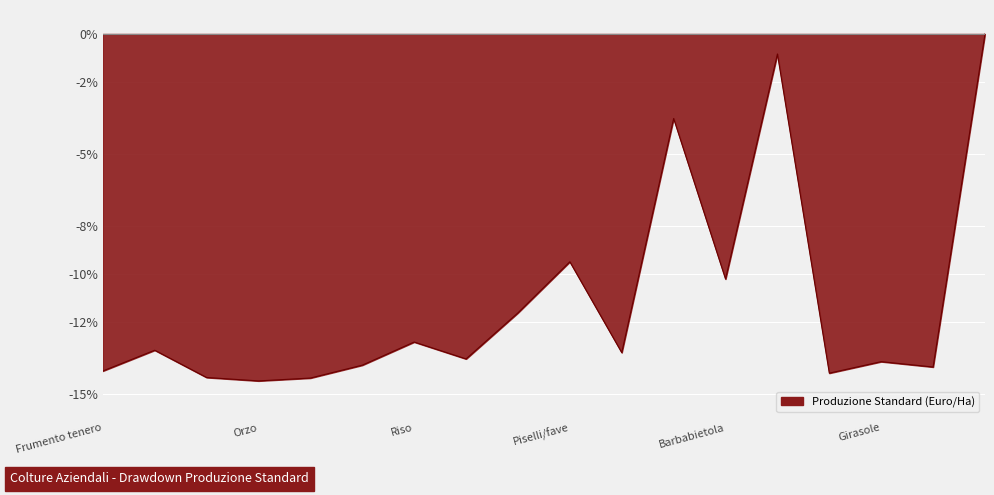

How many interior local peaks (higher than both neighbors) does the data have?

6